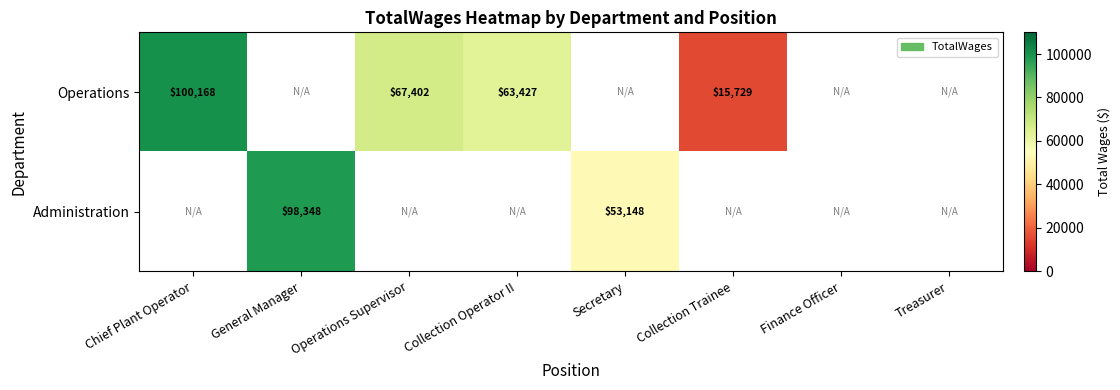

True or false: Operations has a value of 67402 at Operations Supervisor.

True